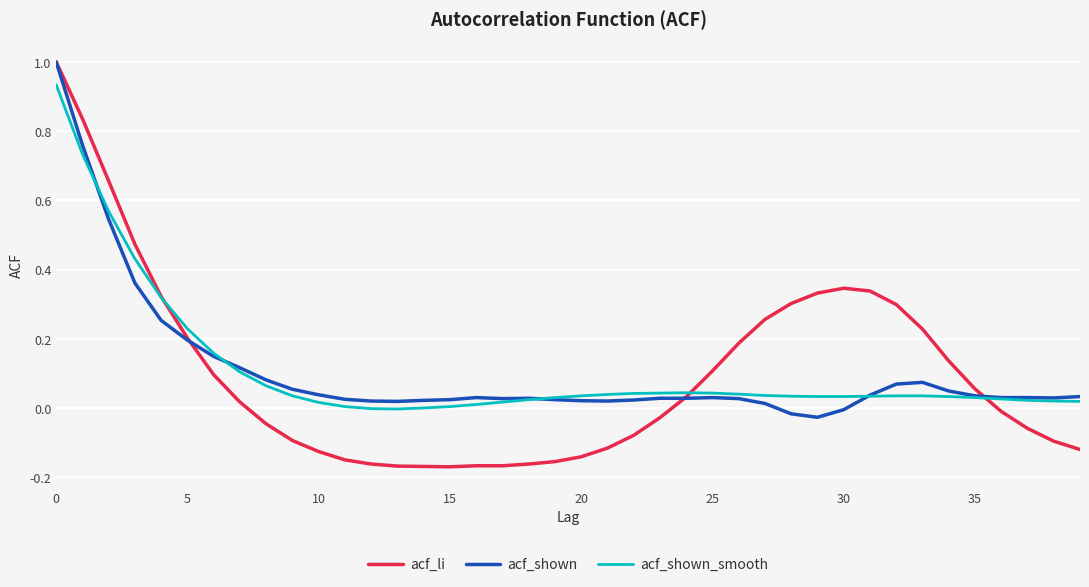

What is the greatest value displayed?

1.0